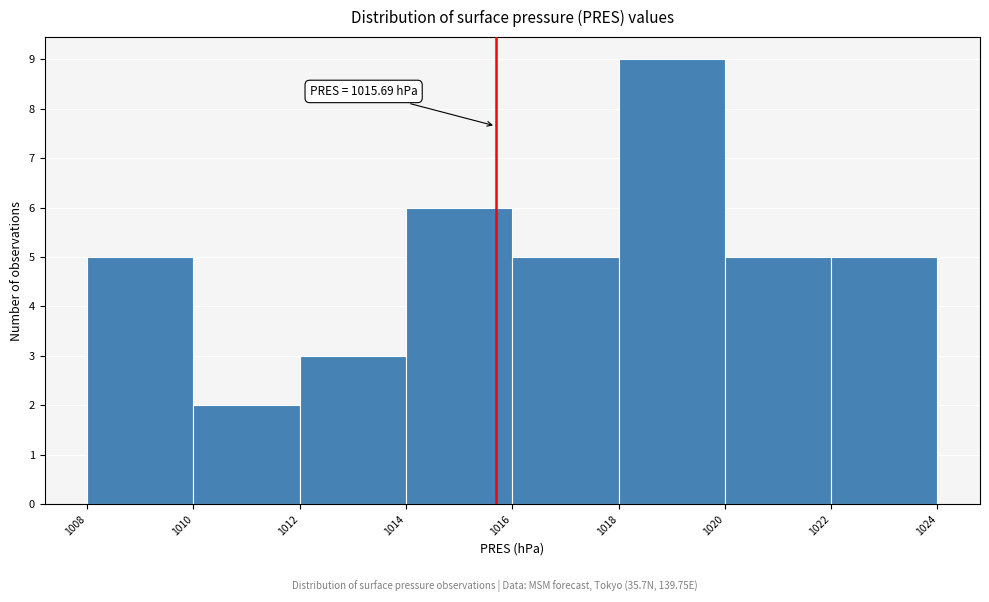

Over which range of the x-axis is the bar tallest?

1018 to 1020